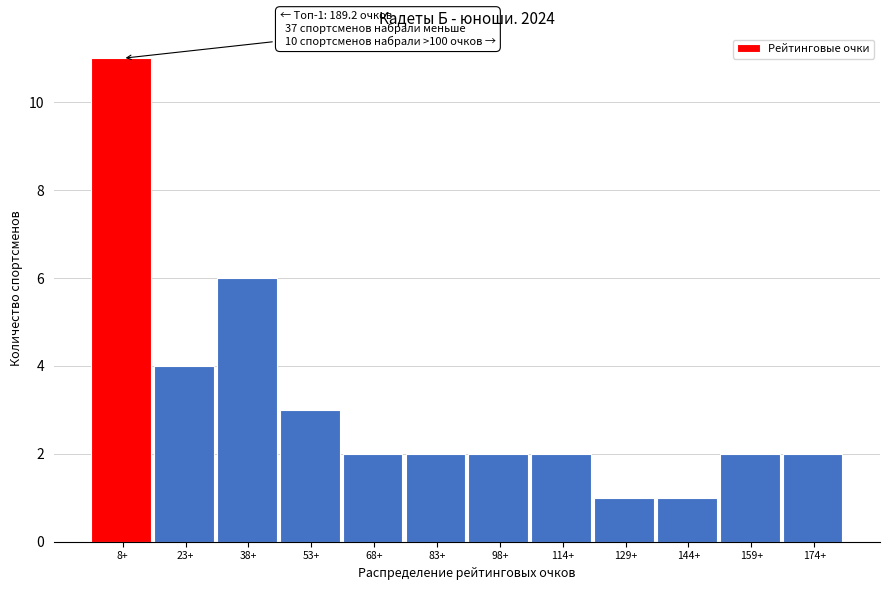

Reading right to left, transcribe all the data shown in this chart.

2	2	1	1	2	2	2	2	3	6	4	11